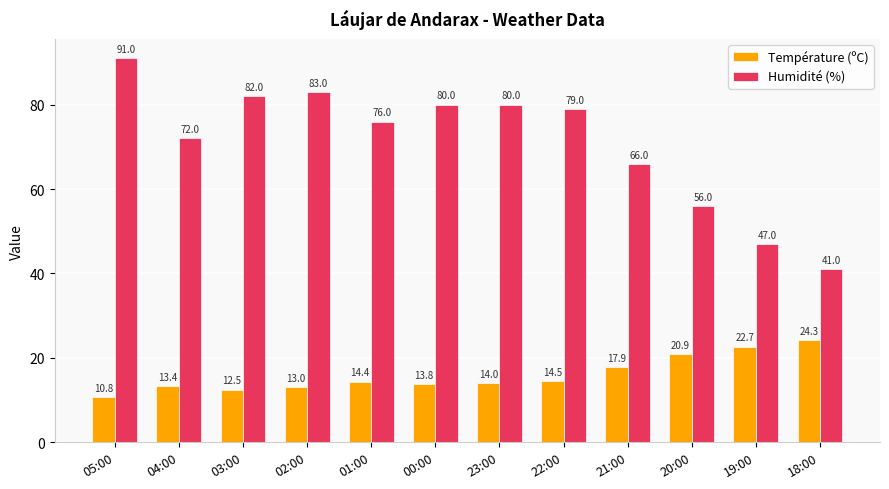

At which label is Humidité (%) closest to 66?

21:00